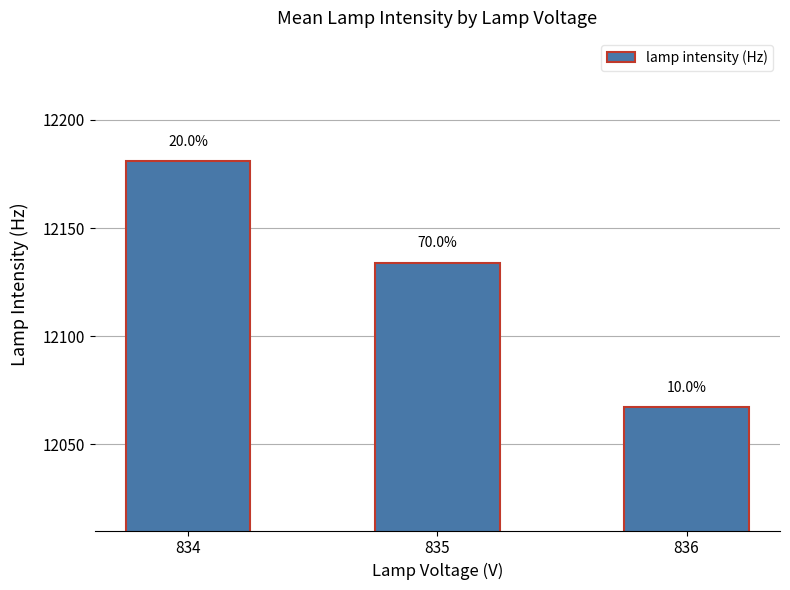

Are the bars horizontal?

No